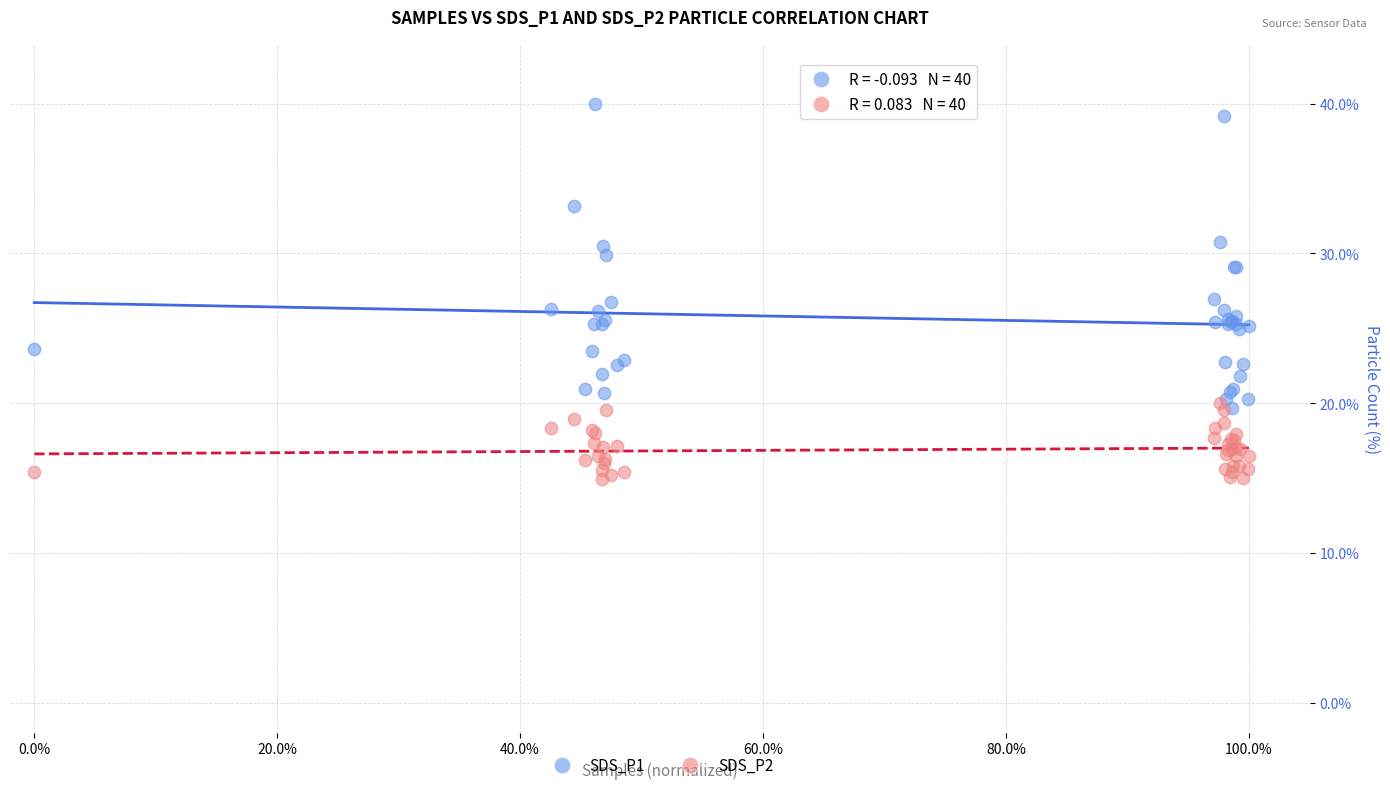

Which series has the widest spread of Y values?

SDS_P1